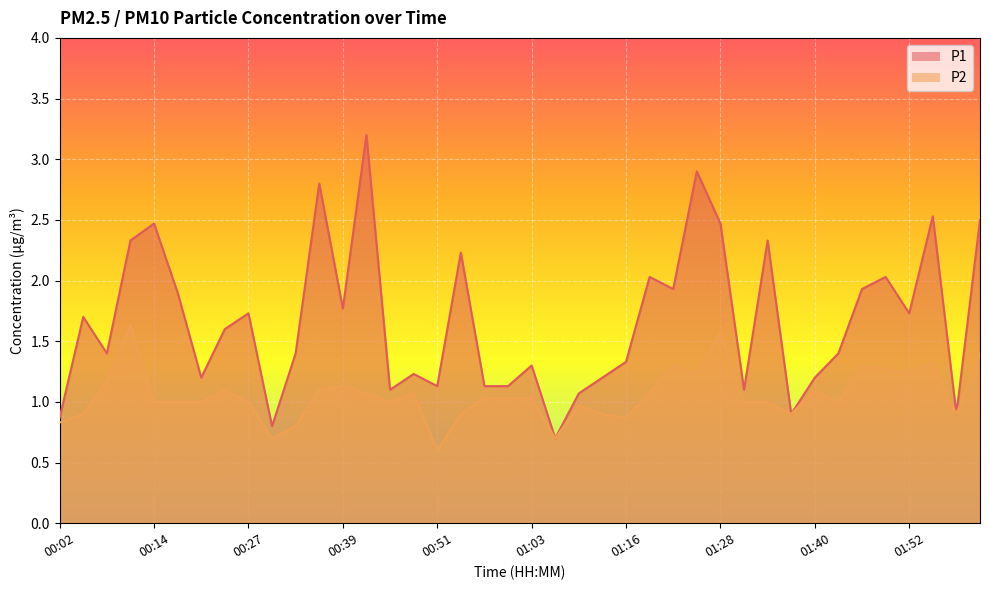

What is the sum of all P2 values?

42.1